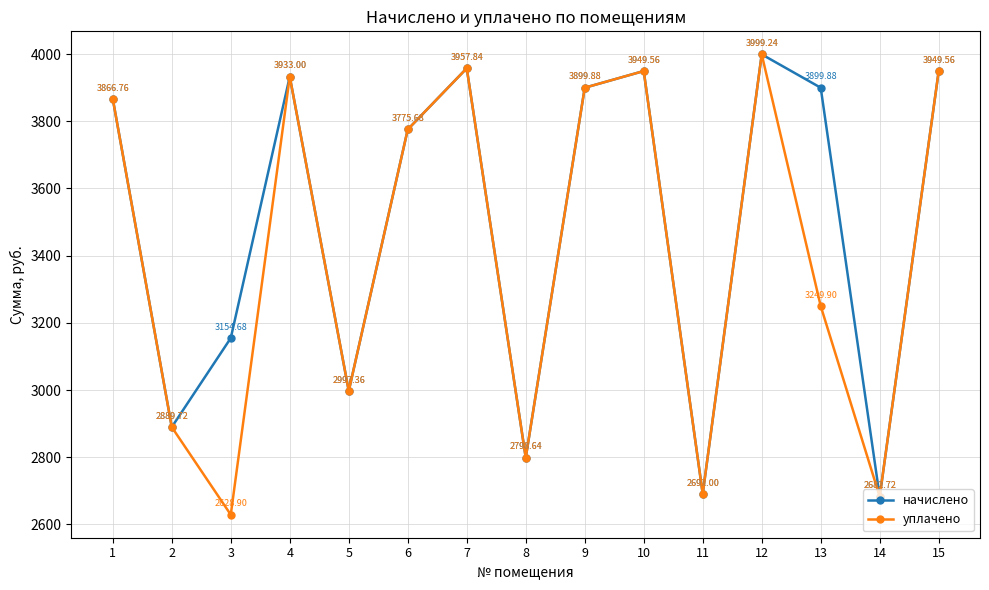

True or false: начислено has more than 0 points higher than both neighbors.

True